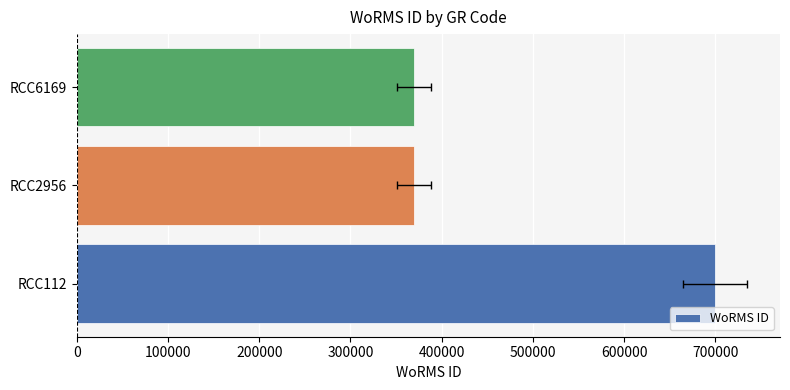

True or false: the data shows 649801 at RCC2956.

False